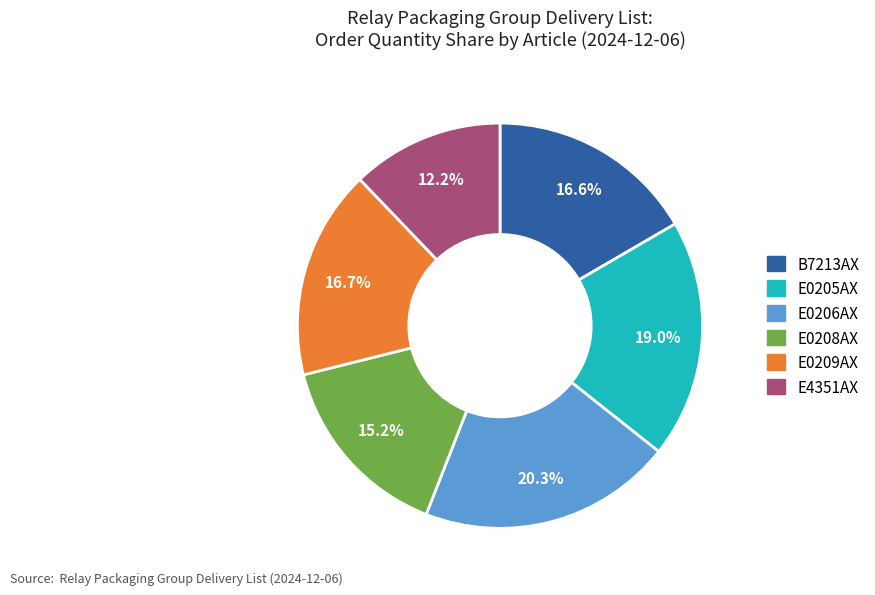

To the nearest percent, what portion does E4351AX represent?

12%